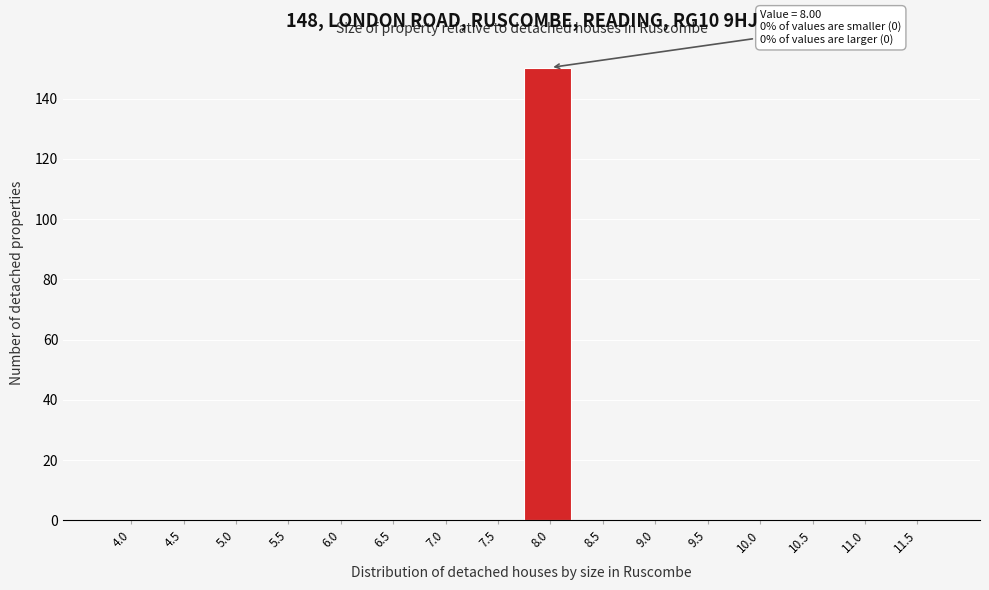

Reading left to right, transcribe all the data shown in this chart.

4.0=0	4.5=0	5.0=0	5.5=0	6.0=0	6.5=0	7.0=0	7.5=0	8.0=150	8.5=0	9.0=0	9.5=0	10.0=0	10.5=0	11.0=0	11.5=0